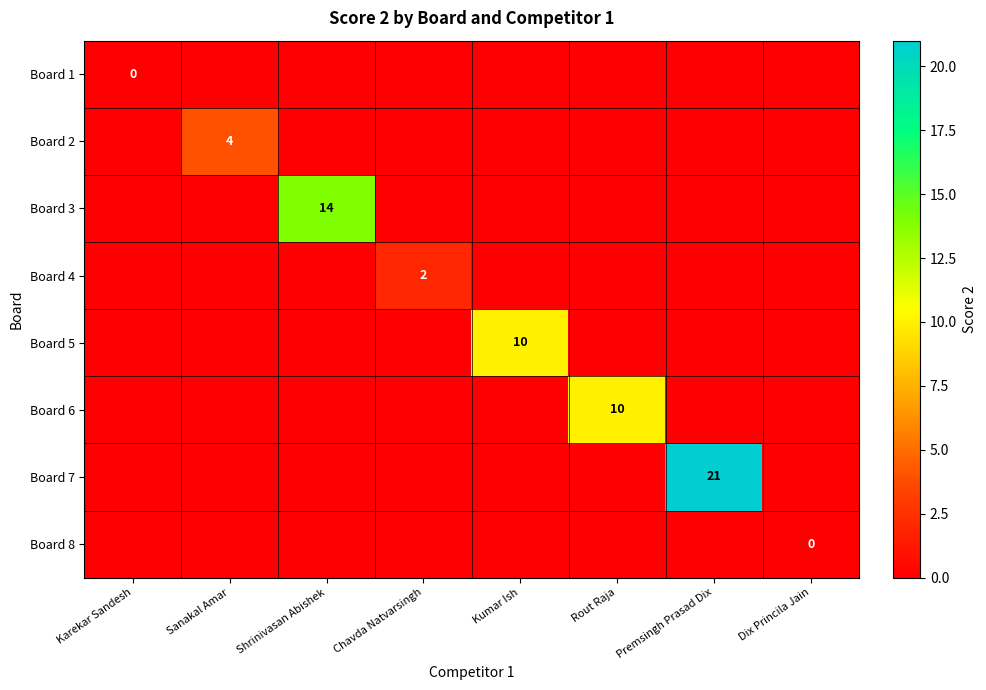

The Board 5 series shows 3 at Kumar Ish. True or false?

False